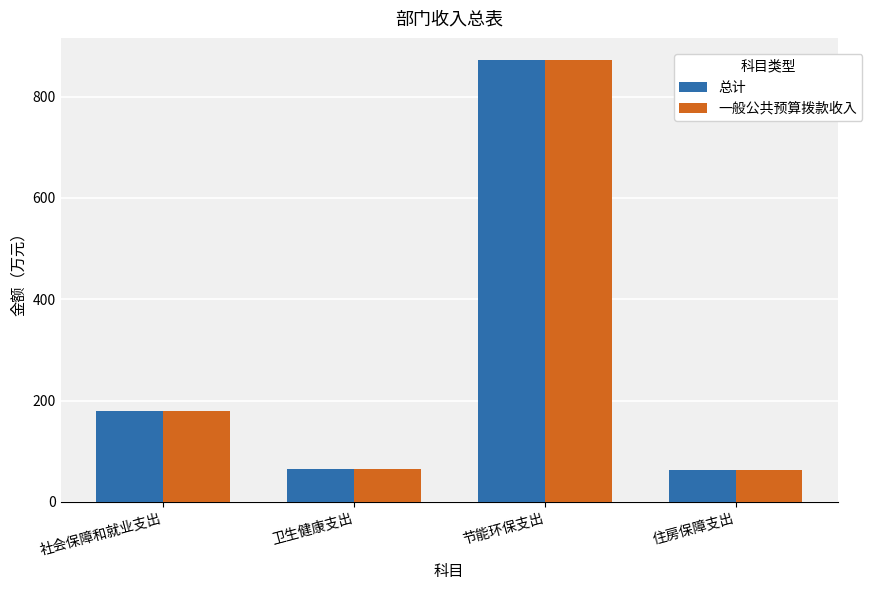

What is the label of the 2nd bar from the left?

卫生健康支出